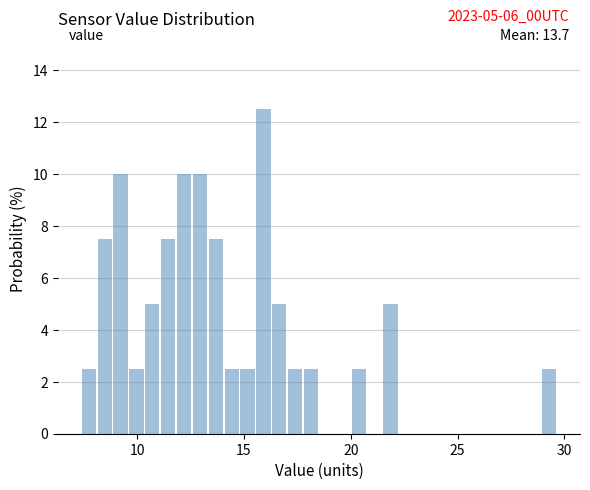

Read against the x-axis, roughly where is the centre of the tallest bar?

16.0